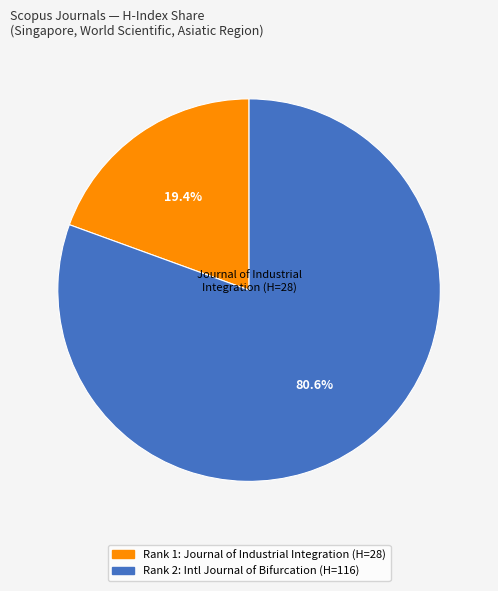

How many slices are in this pie chart?

2